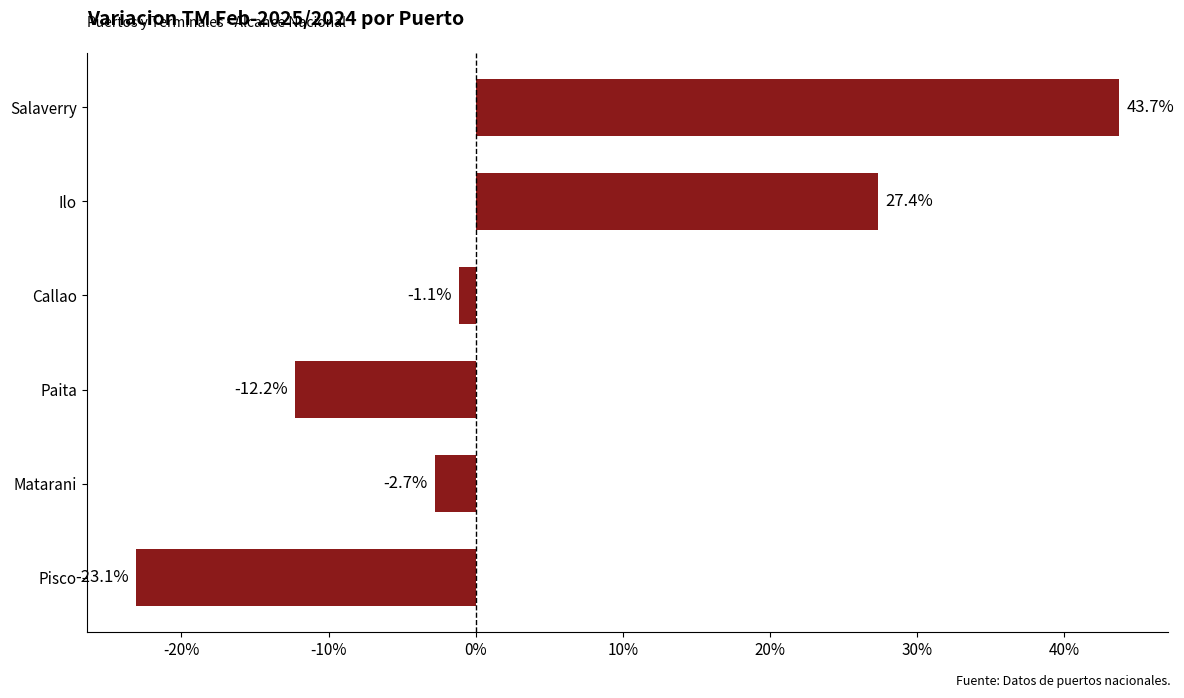

Does the chart contain any negative values?

Yes